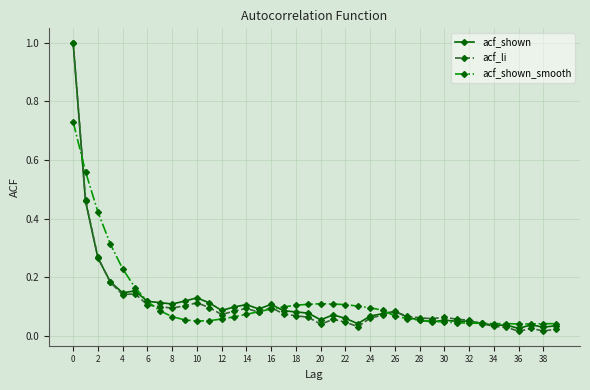

How many lines are shown in the chart?

3